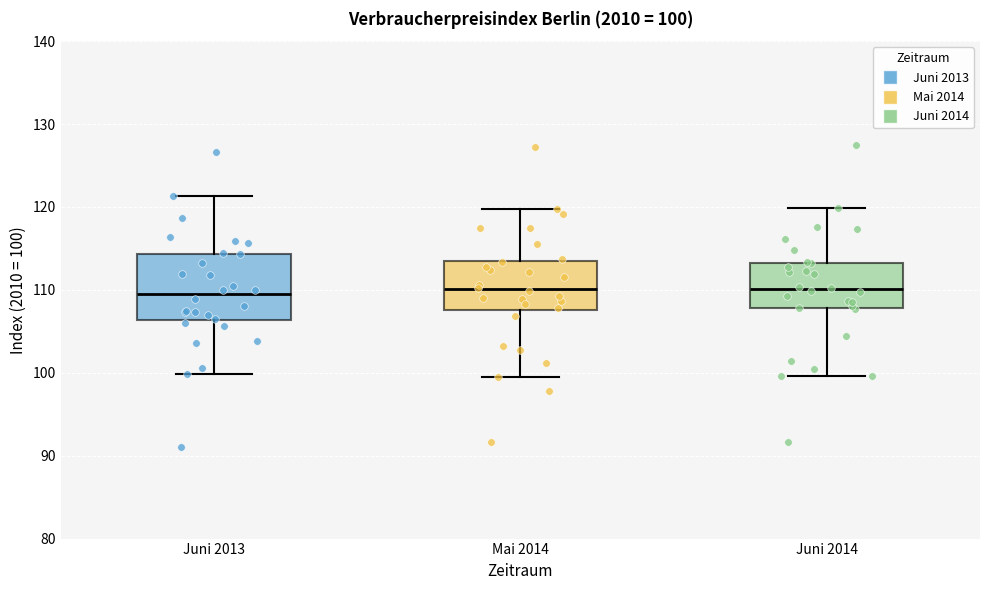

Which box is the tallest, from its lower edge to its upper edge?

Juni 2013